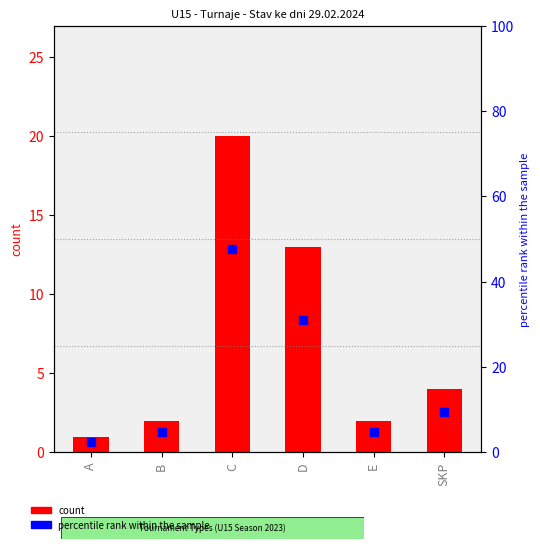

Which series has the widest spread of Y values?

percentile rank within the sample